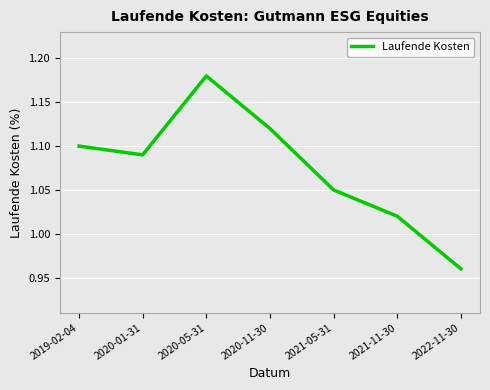

Is this an area chart (filled region under the line)?

No